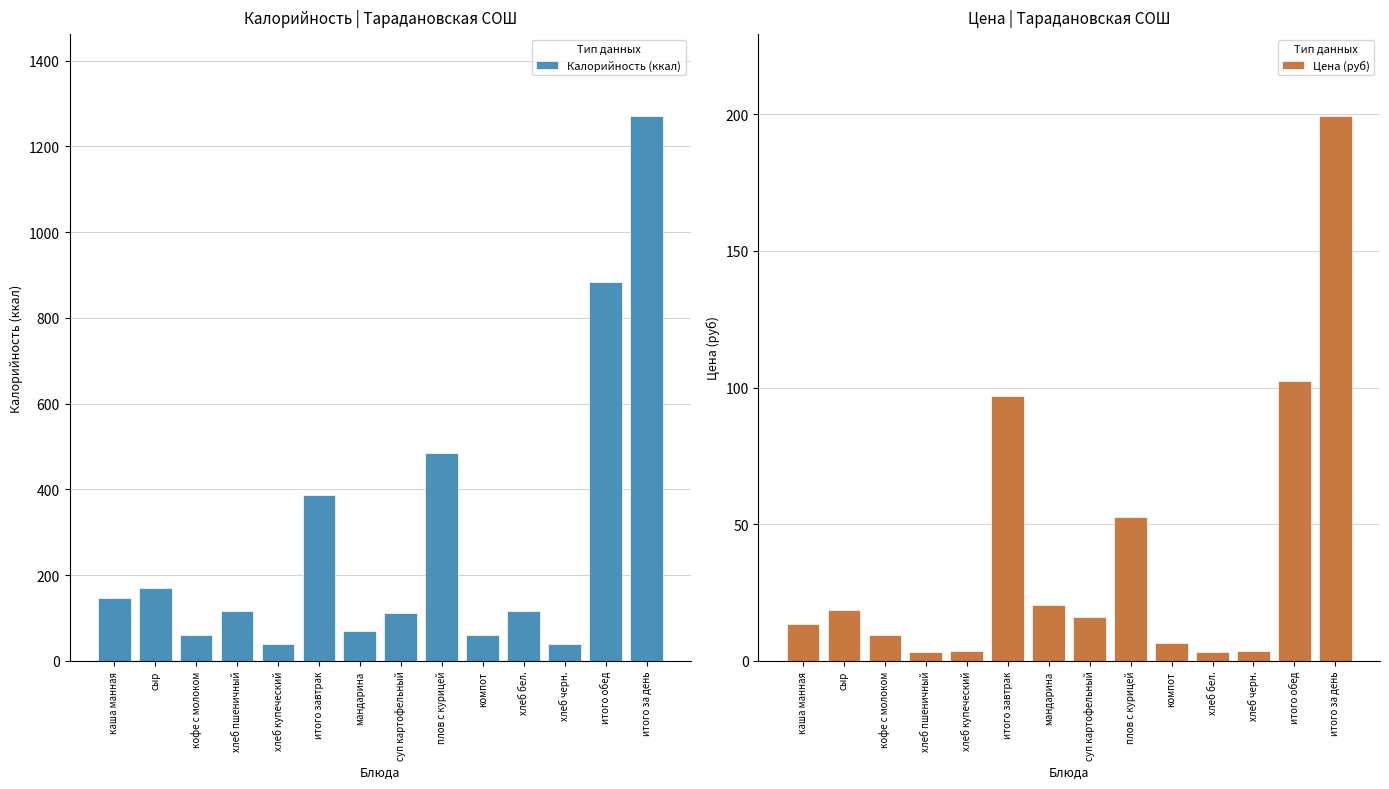

How many groups of bars are there?

14